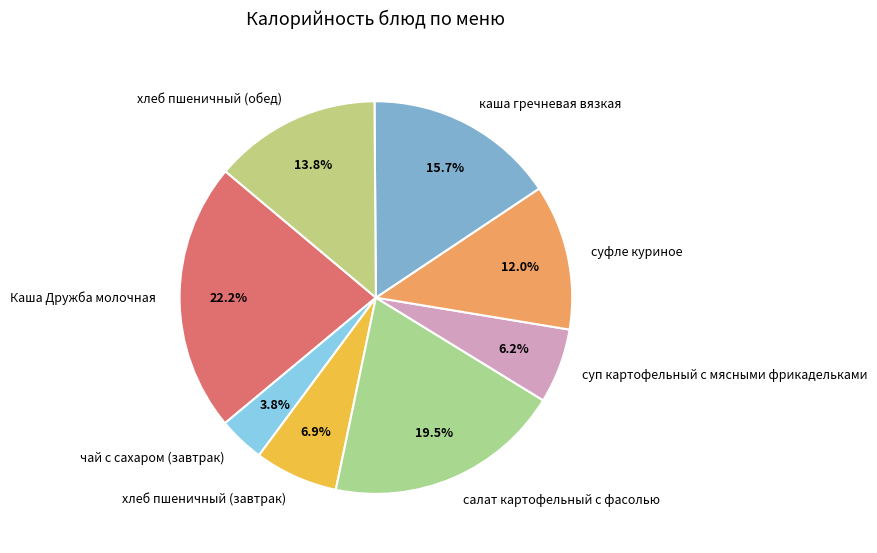

Rank the categories by value from lowest to highest.

чай с сахаром (завтрак), суп картофельный с мясными фрикадельками, хлеб пшеничный (завтрак), суфле куриное, хлеб пшеничный (обед), каша гречневая вязкая, салат картофельный с фасолью, Каша Дружба молочная